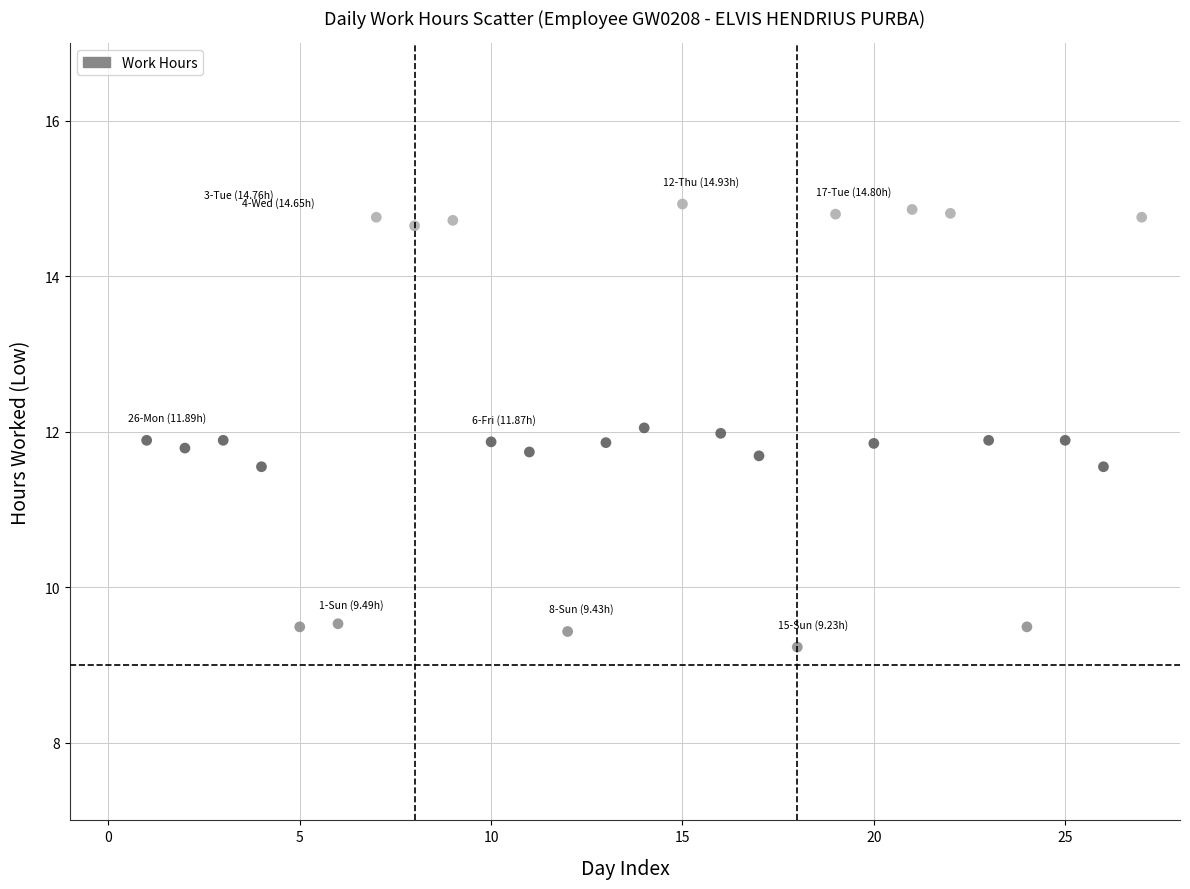

What is the range of Y values (max minus min)?

5.7